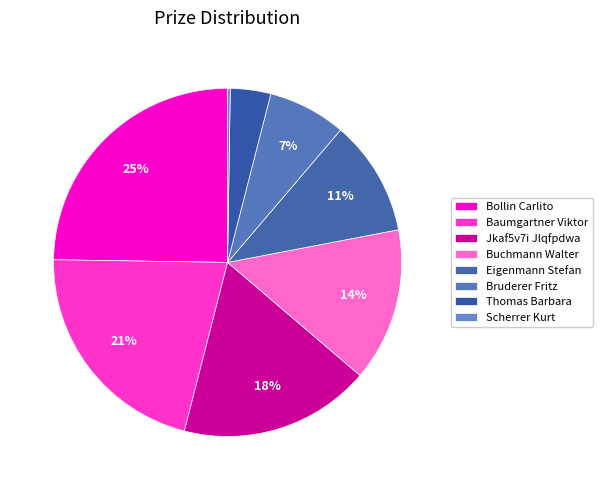

To the nearest percent, what is the difference between the Bruderer Fritz and Jkaf5v7i Jlqfpdwa slice percentages?

11%